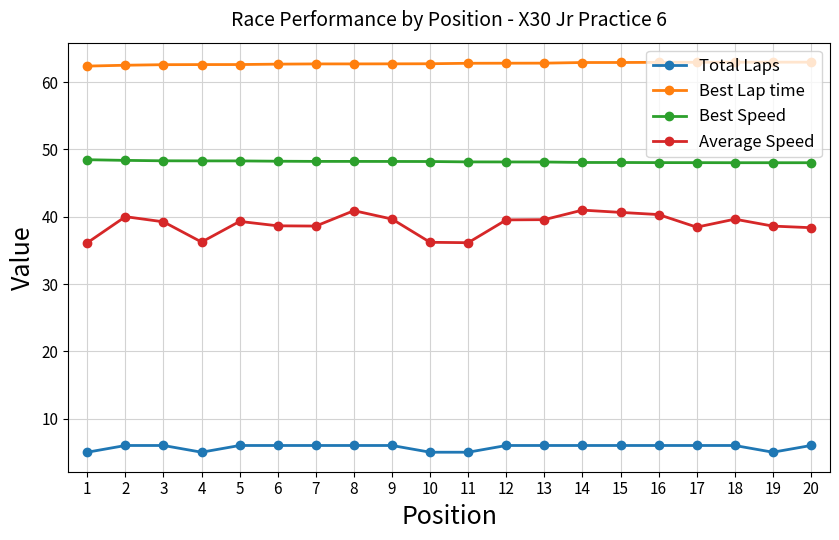

Which series has the largest total across all categories?

Best Lap time